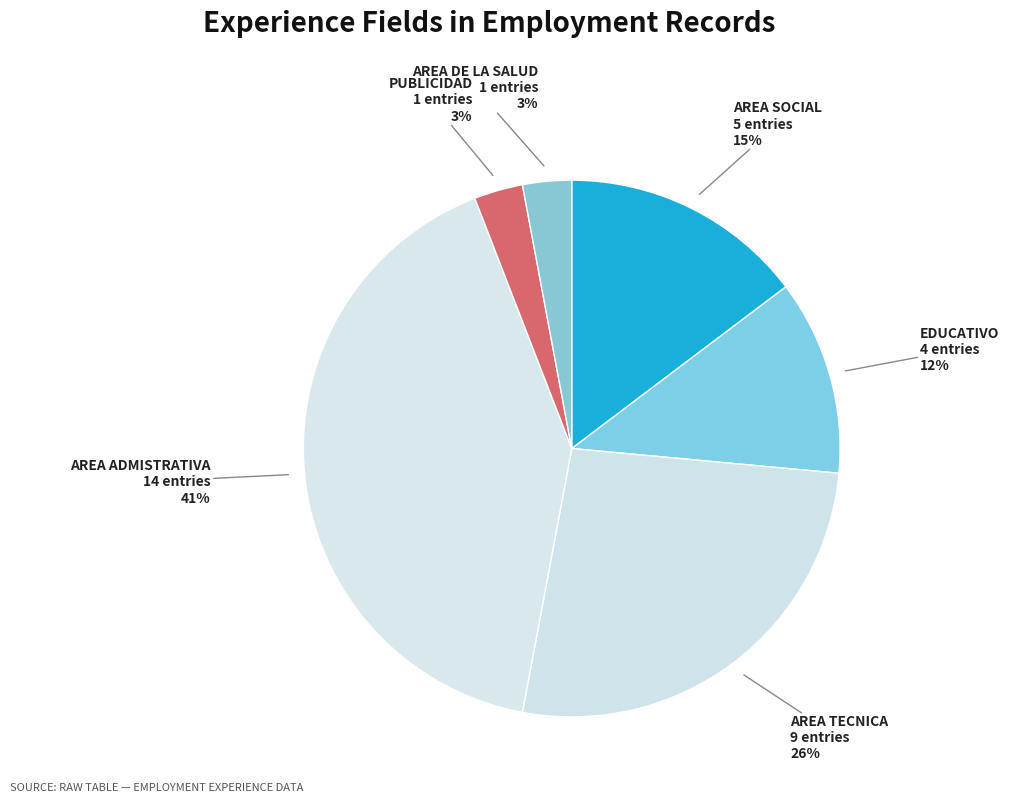

Count the number of slices in the pie.

6